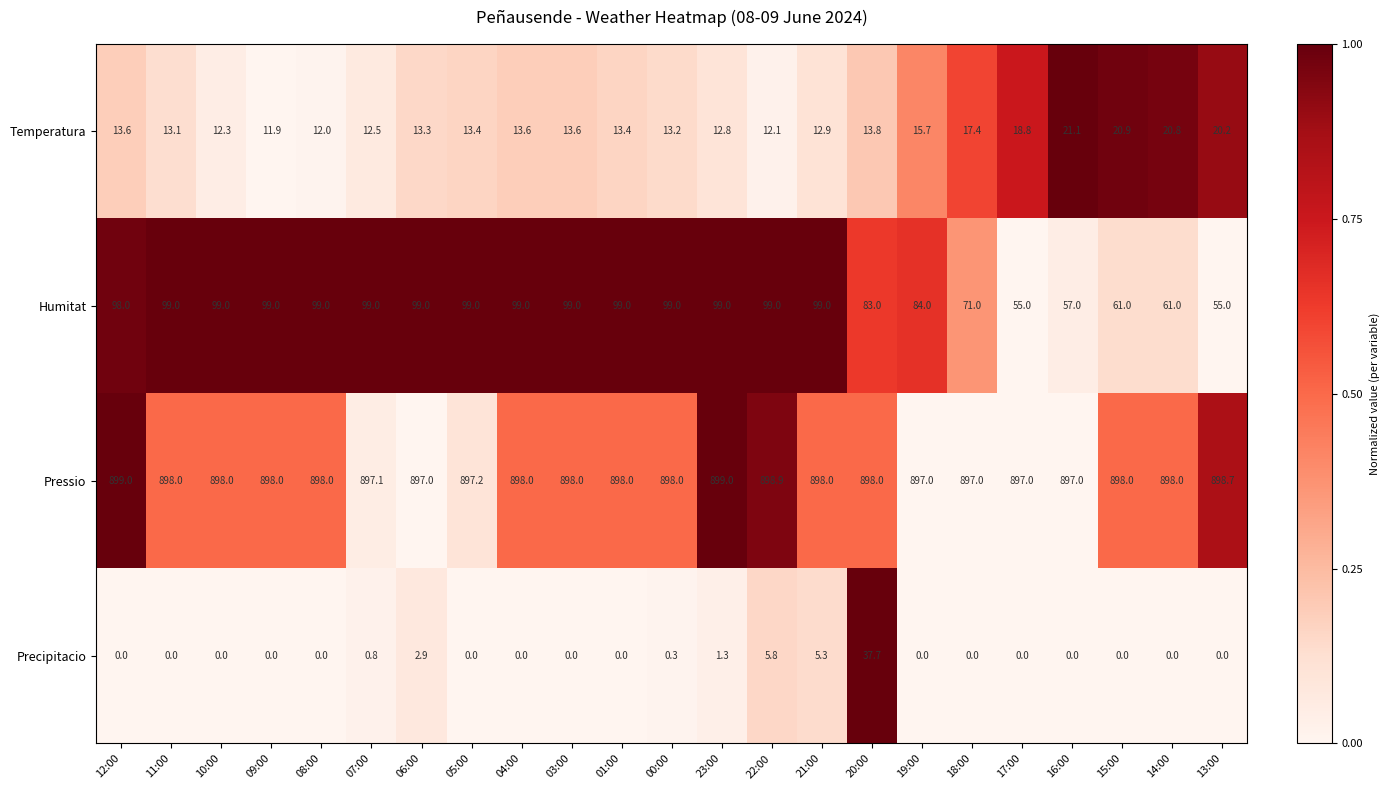

How many categories are shown in the chart?

23